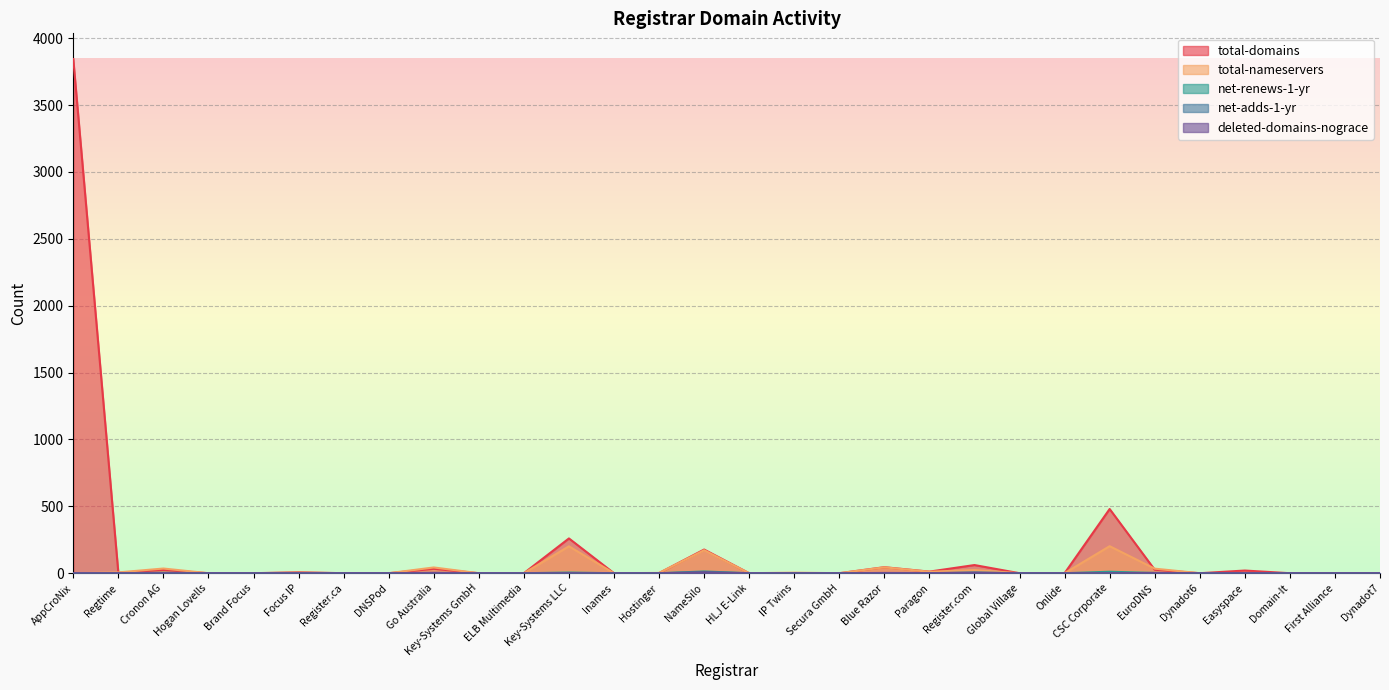

Does the chart display data point markers on the line(s)?

No